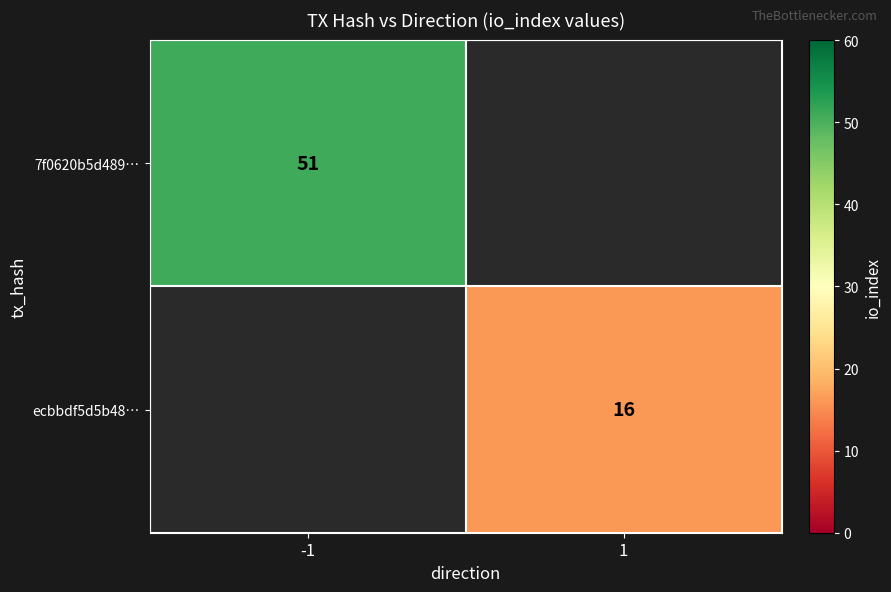

Is it true that ecbbdf5d5b48… equals 4 at 1?

False